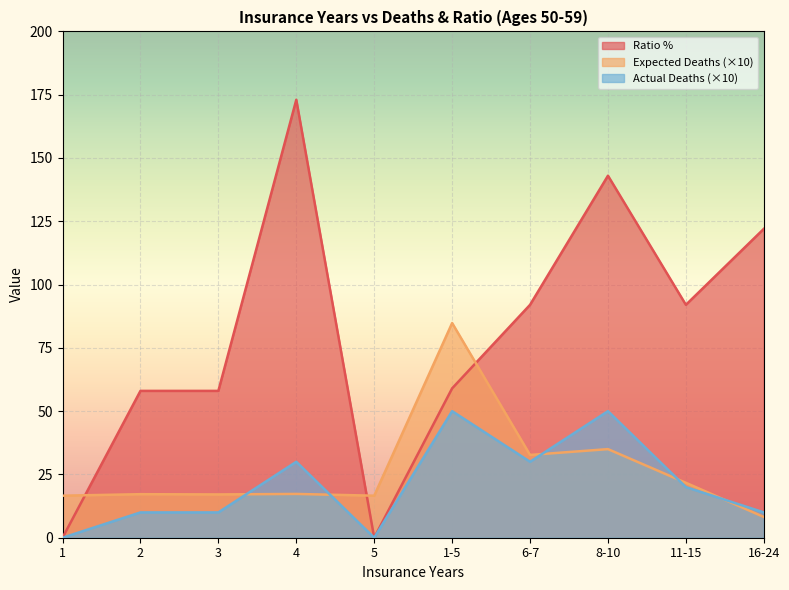

What is the sum of all Actual Deaths values?

210.0